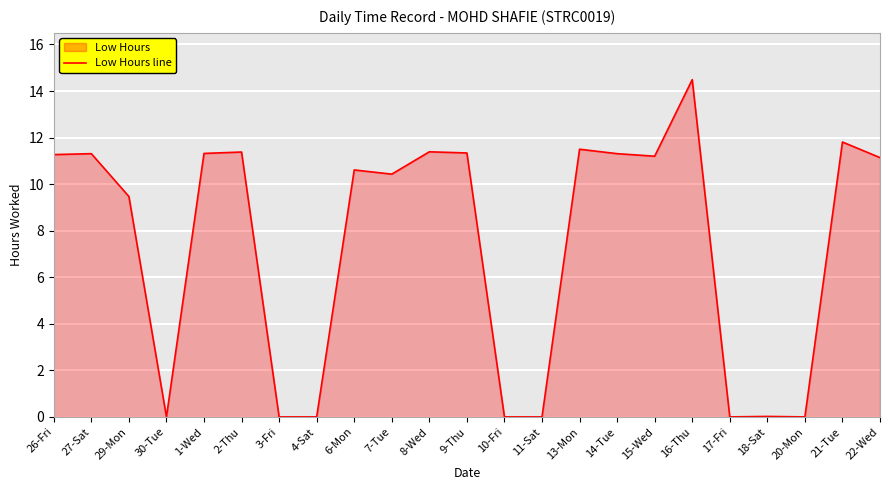

Where does the data first go above 11?

26-Fri